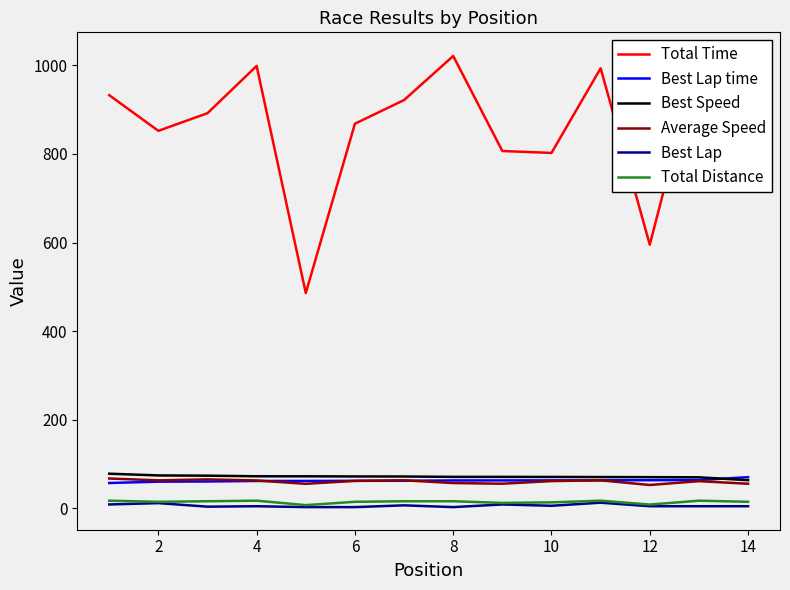

What is the sum of all Total Time values?

12161.7